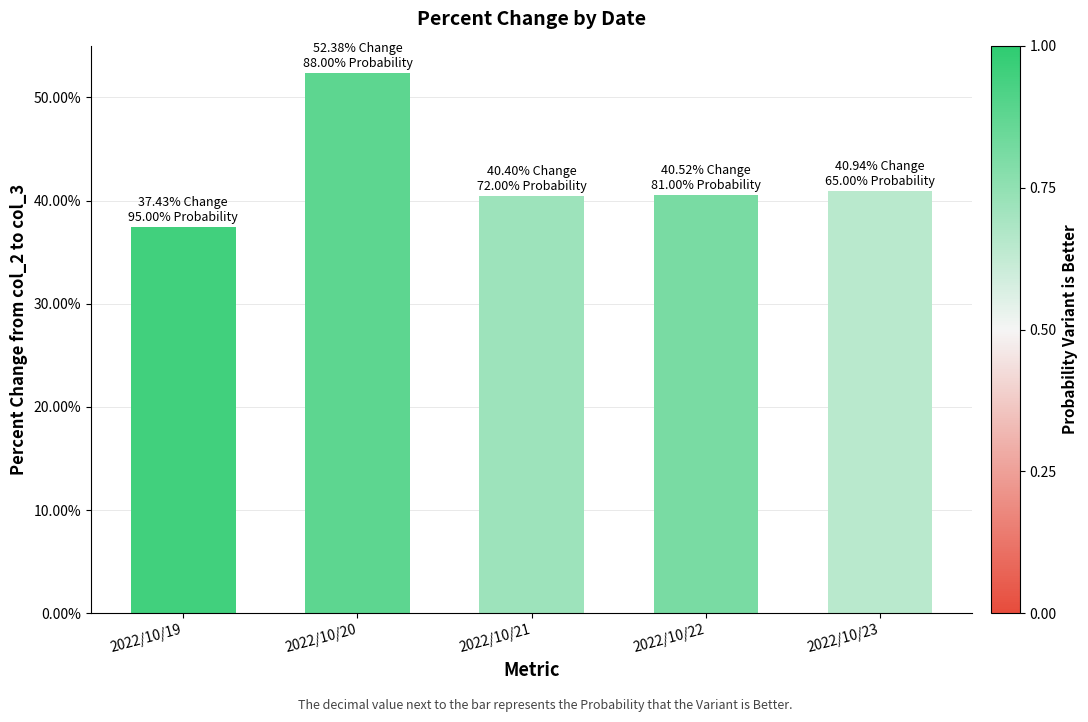

How many bars are there in total?

5